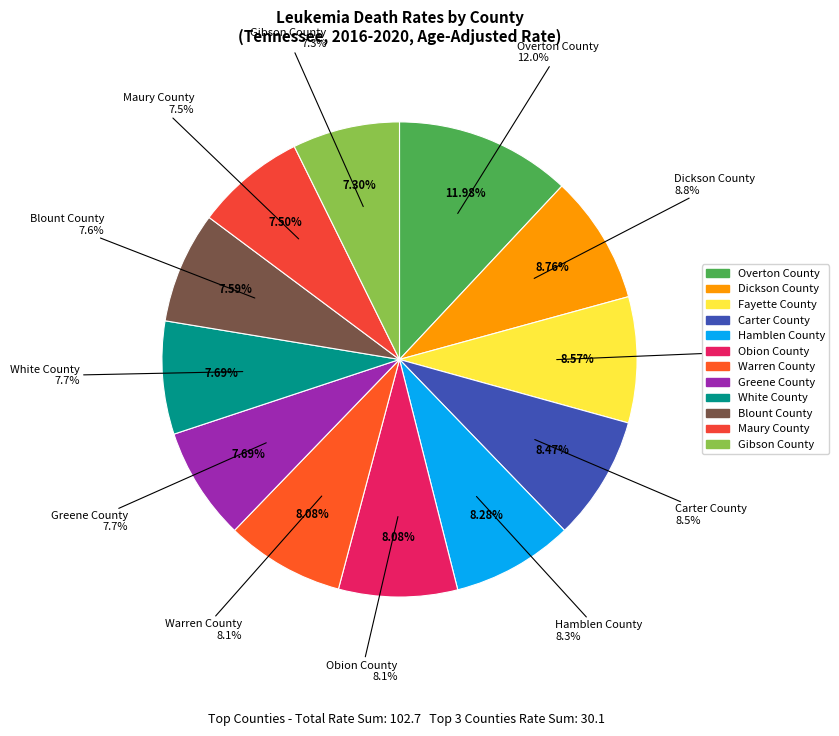

True or false: Hamblen County accounts for 2% of the total.

False